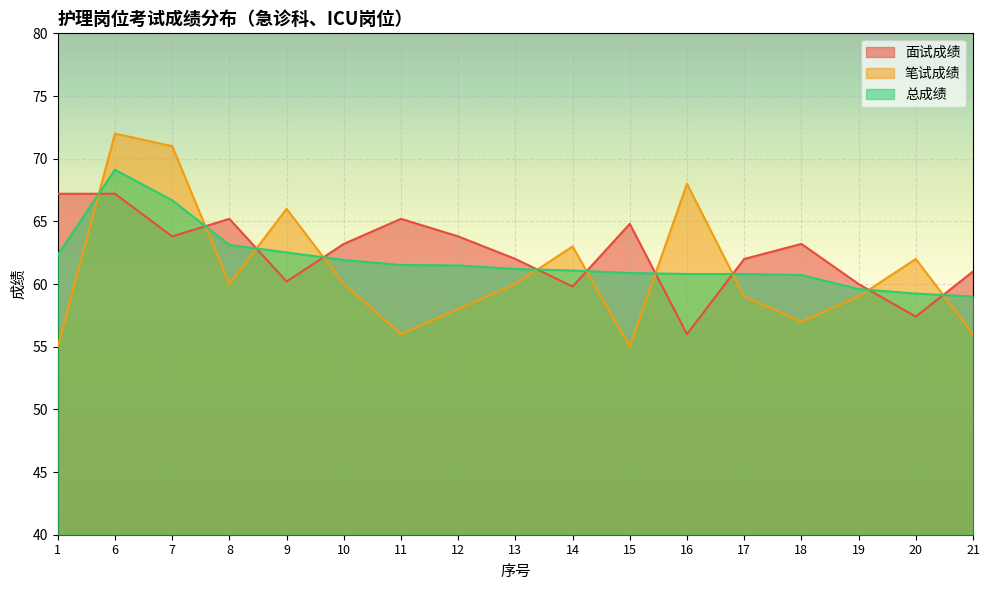

At which category is the sum across all series the highest?

6